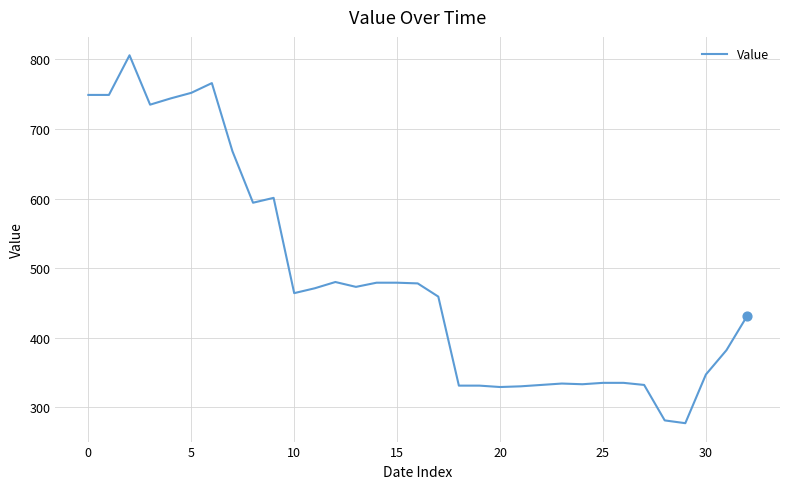

What is the greatest value displayed?

806